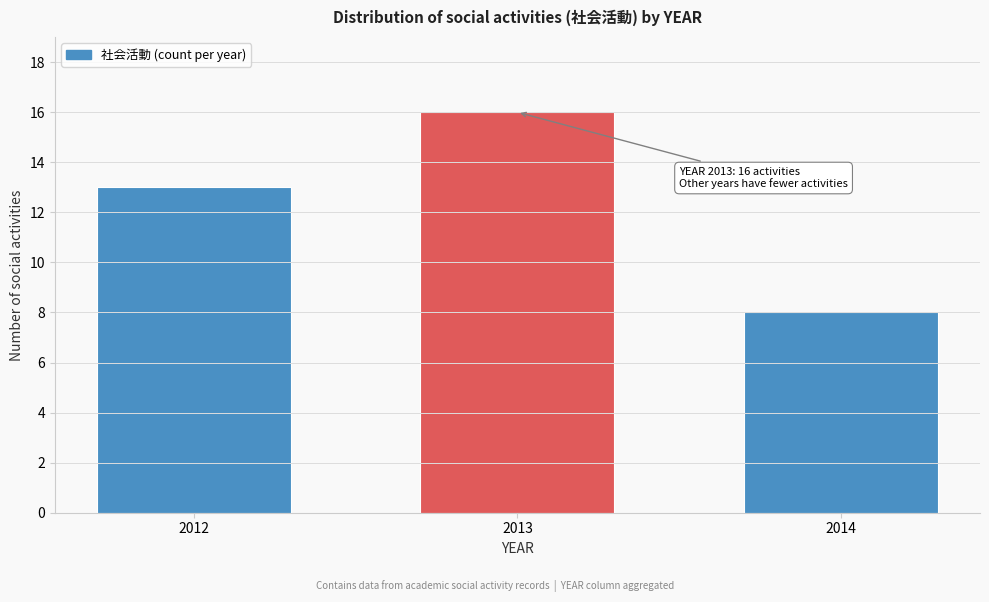

Reading right to left, transcribe all the data shown in this chart.

2014=8	2013=16	2012=13